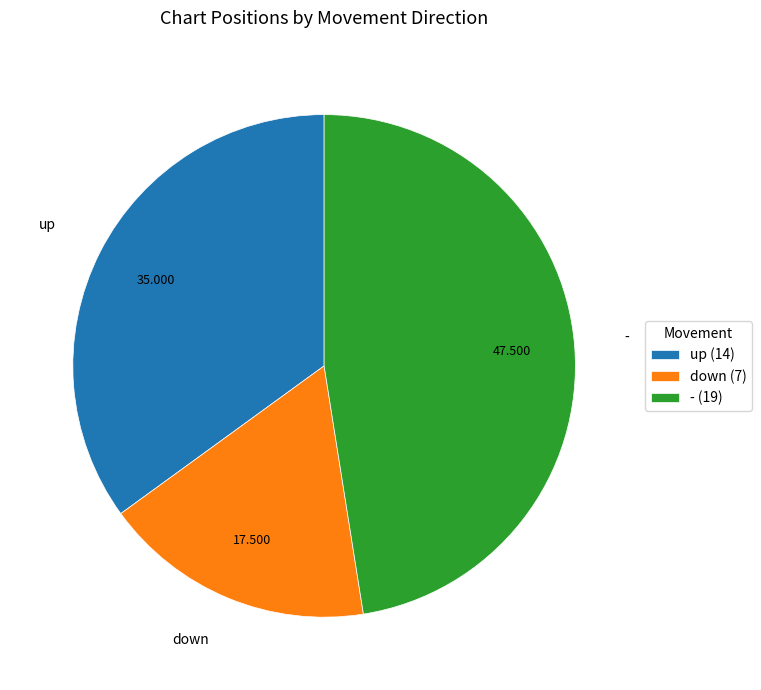

Does any single category account for the majority?

No